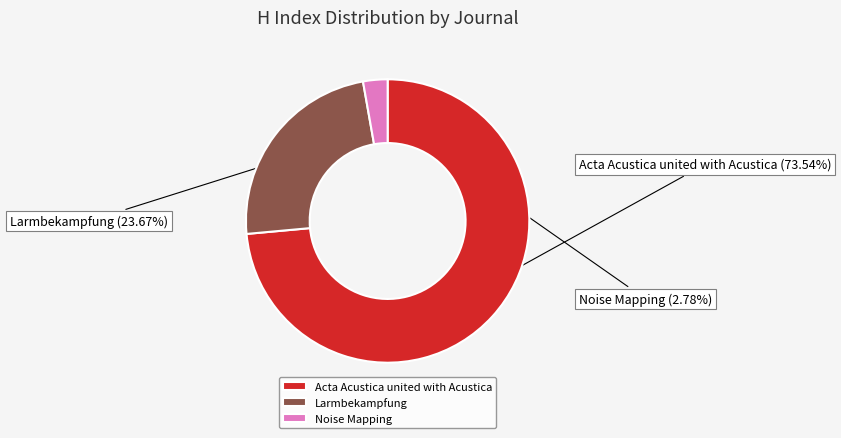

To the nearest percent, what is the difference between the largest and smallest slice percentages?

71%